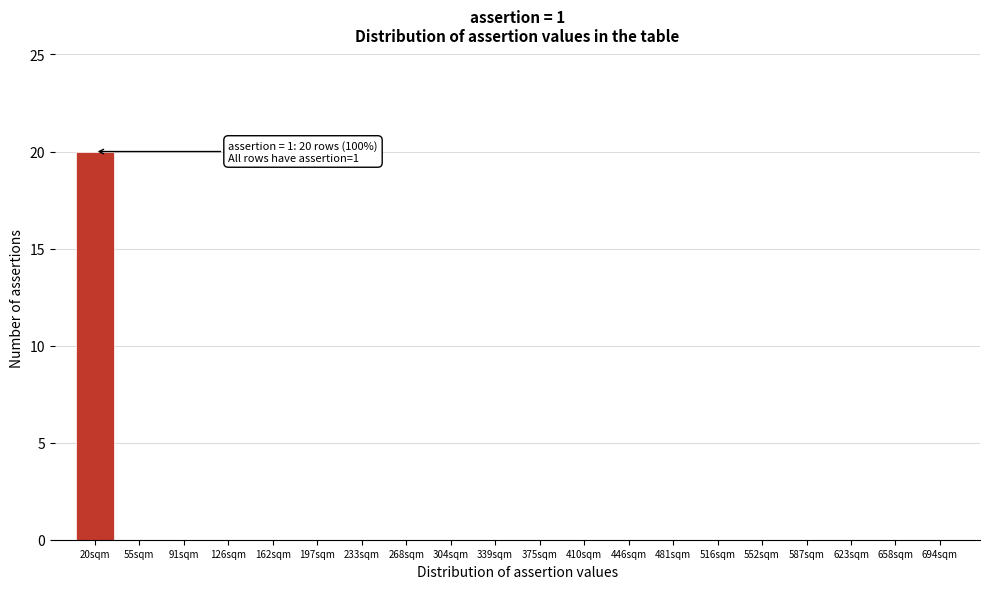

Reading left to right, transcribe all the data shown in this chart.

20sqm=20	55sqm=0	91sqm=0	126sqm=0	162sqm=0	197sqm=0	233sqm=0	268sqm=0	304sqm=0	339sqm=0	375sqm=0	410sqm=0	446sqm=0	481sqm=0	516sqm=0	552sqm=0	587sqm=0	623sqm=0	658sqm=0	694sqm=0